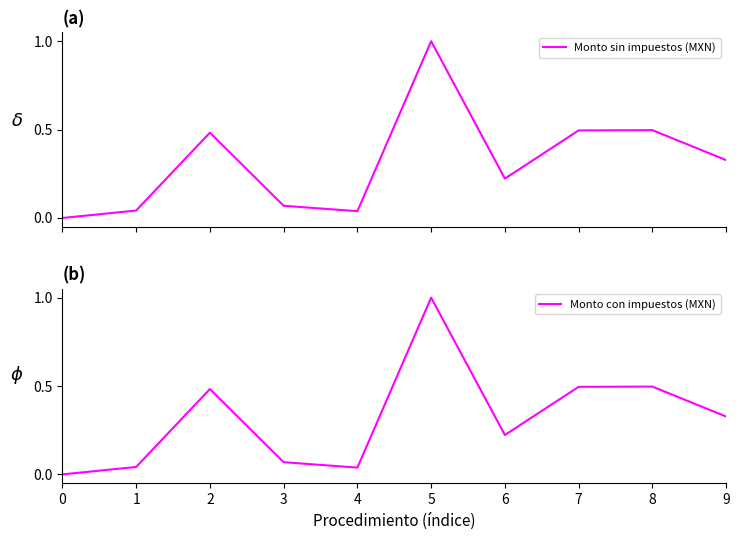

In Monto sin impuestos (MXN), how many points are lower than both neighbors (excluding endpoints)?

2